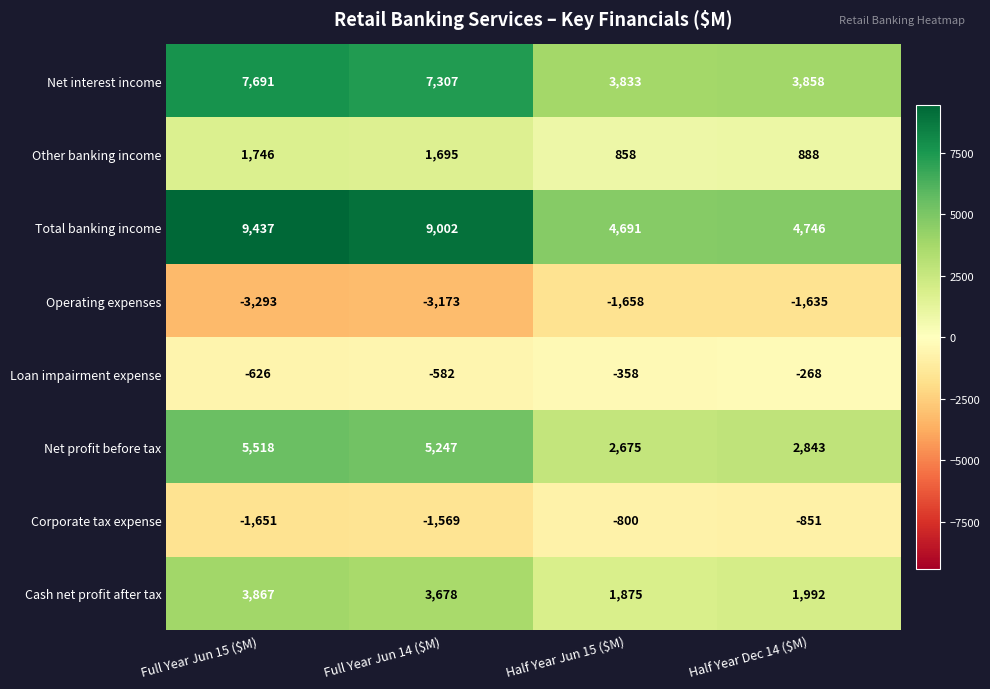

How many data points in Other banking income are less than 1695?

2